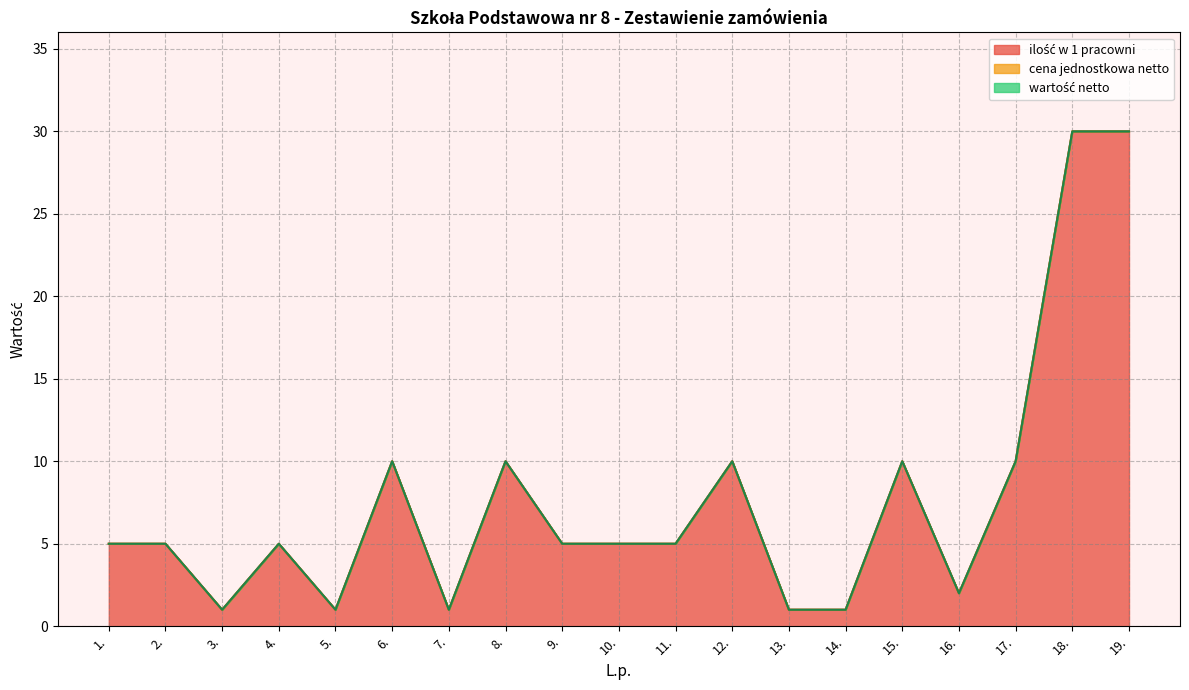

Where is cena jednostkowa netto nearest to the value 0?

1.